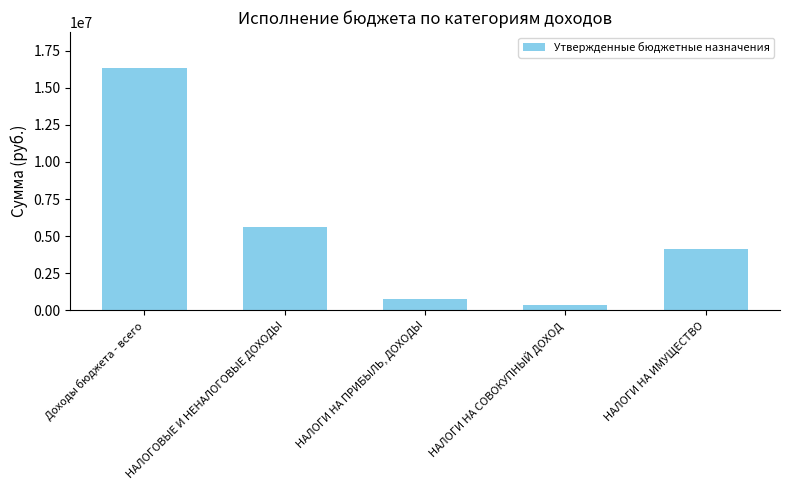

What is the greatest value displayed?

16304600